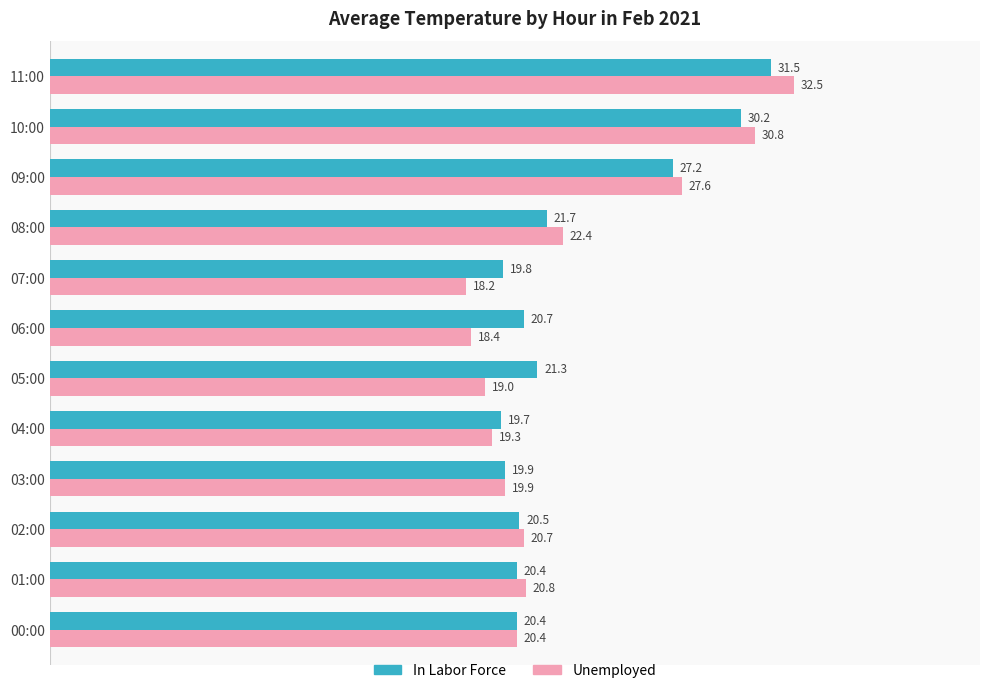

At which category is the sum across all series the highest?

11:00